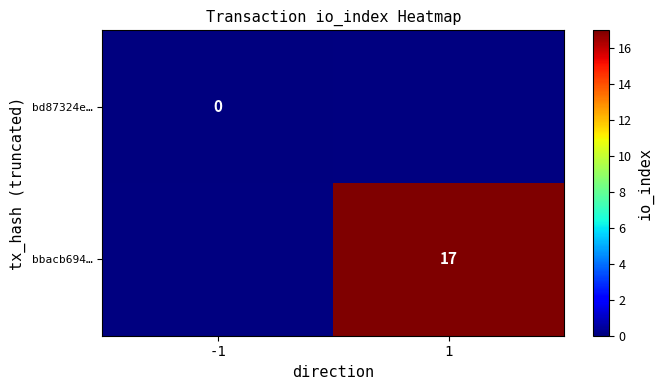

Is it true that bbacb694… equals 29 at 1?

False